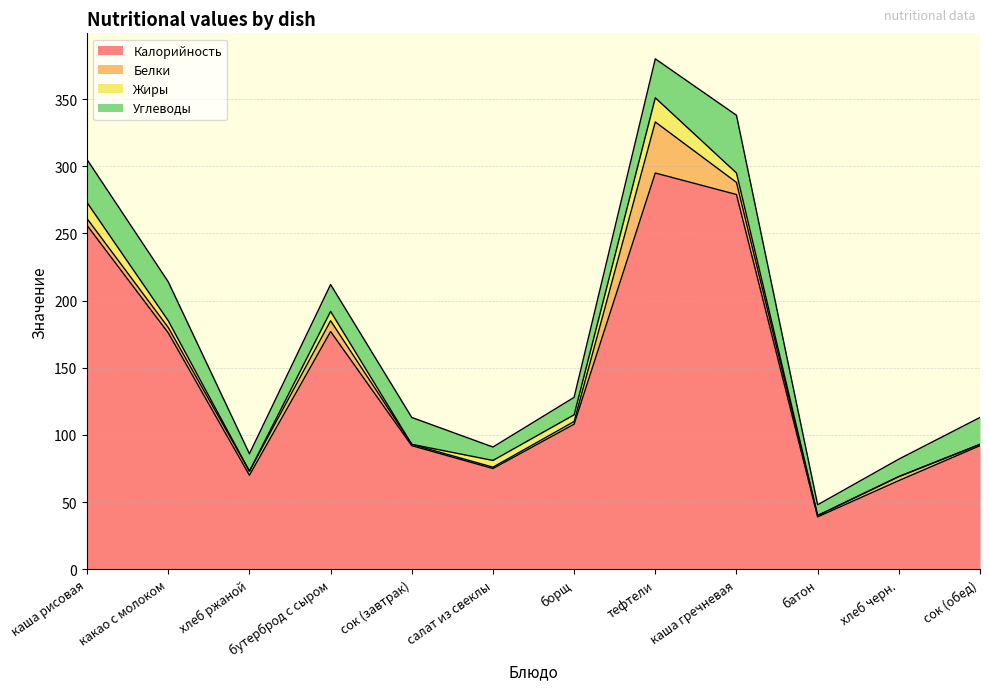

Where do Углеводы and Белки first cross each other?

борщ and тефтели